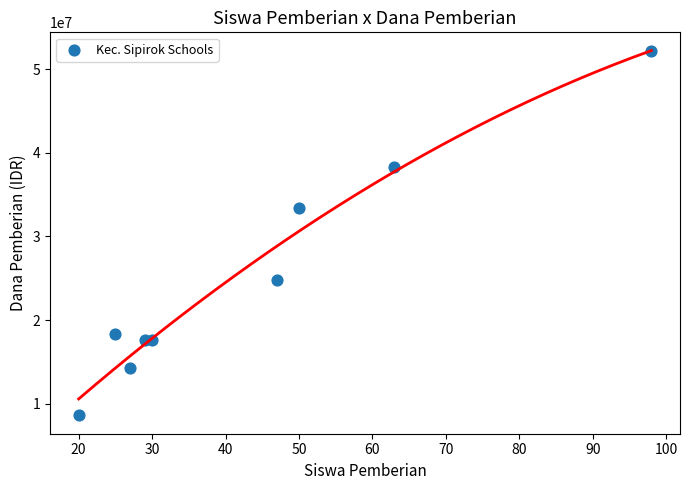

What Y value in the scatter plot is closest to 30375000?

33375000